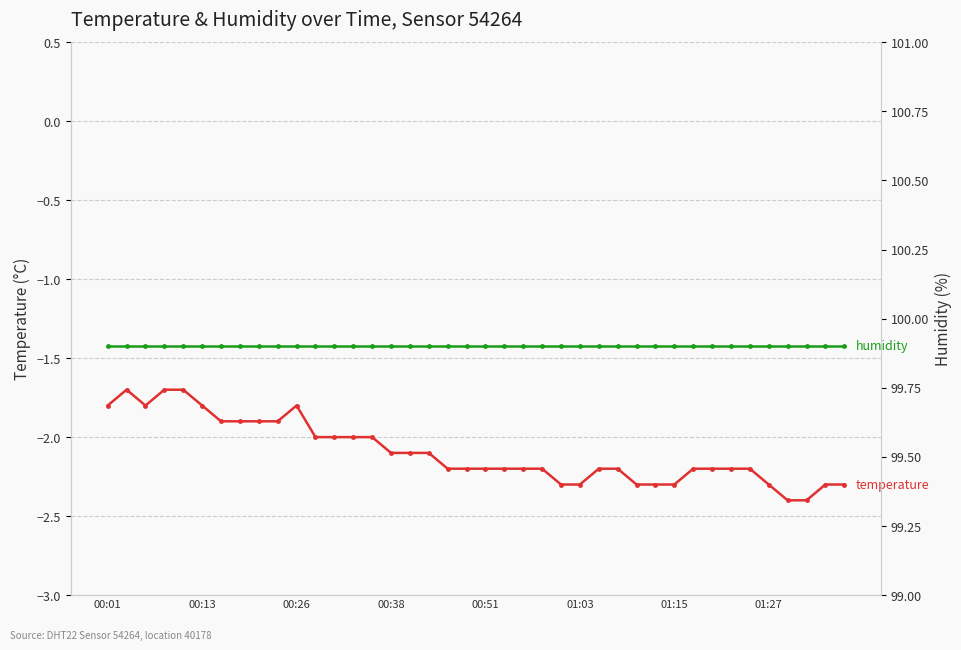

True or false: temperature and humidity cross at least once.

False